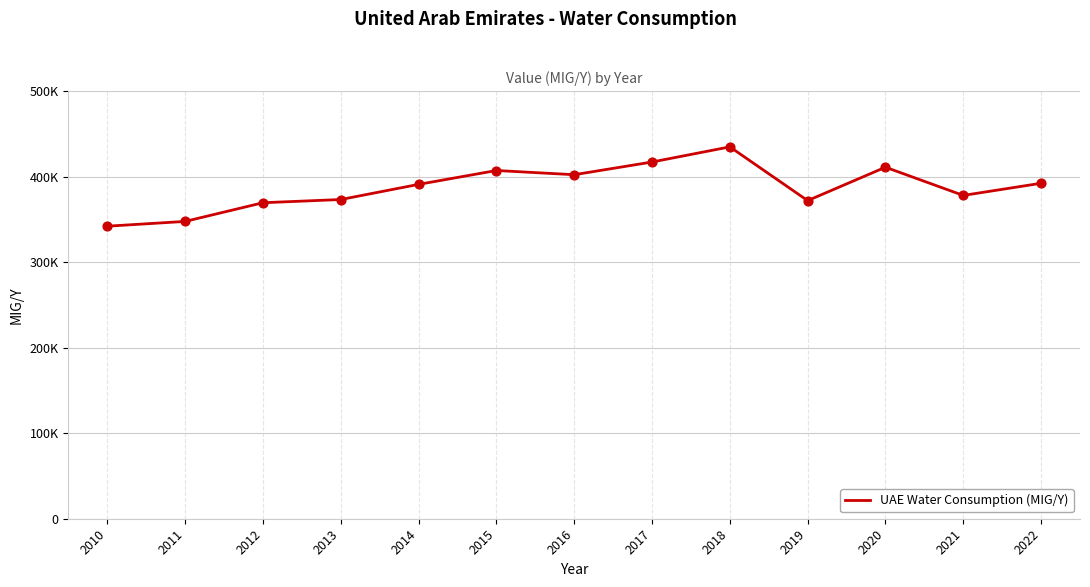

What is the change in value from 2018 to 2021?

-56812